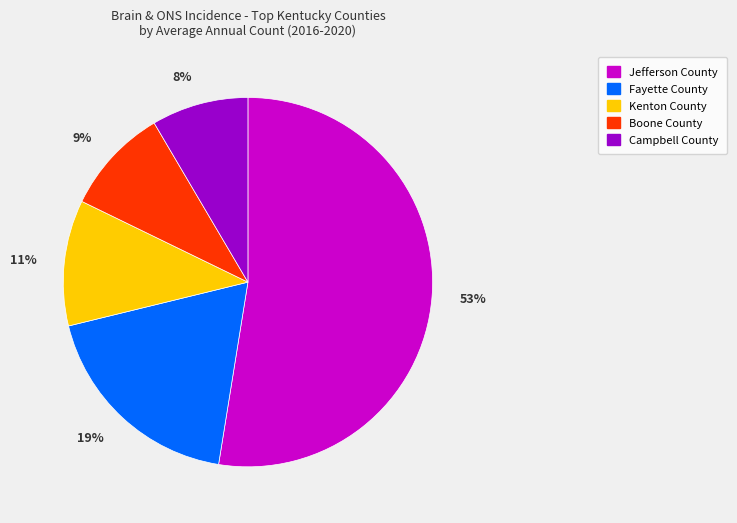

Is the sum of Campbell County and Boone County greater than half?

No